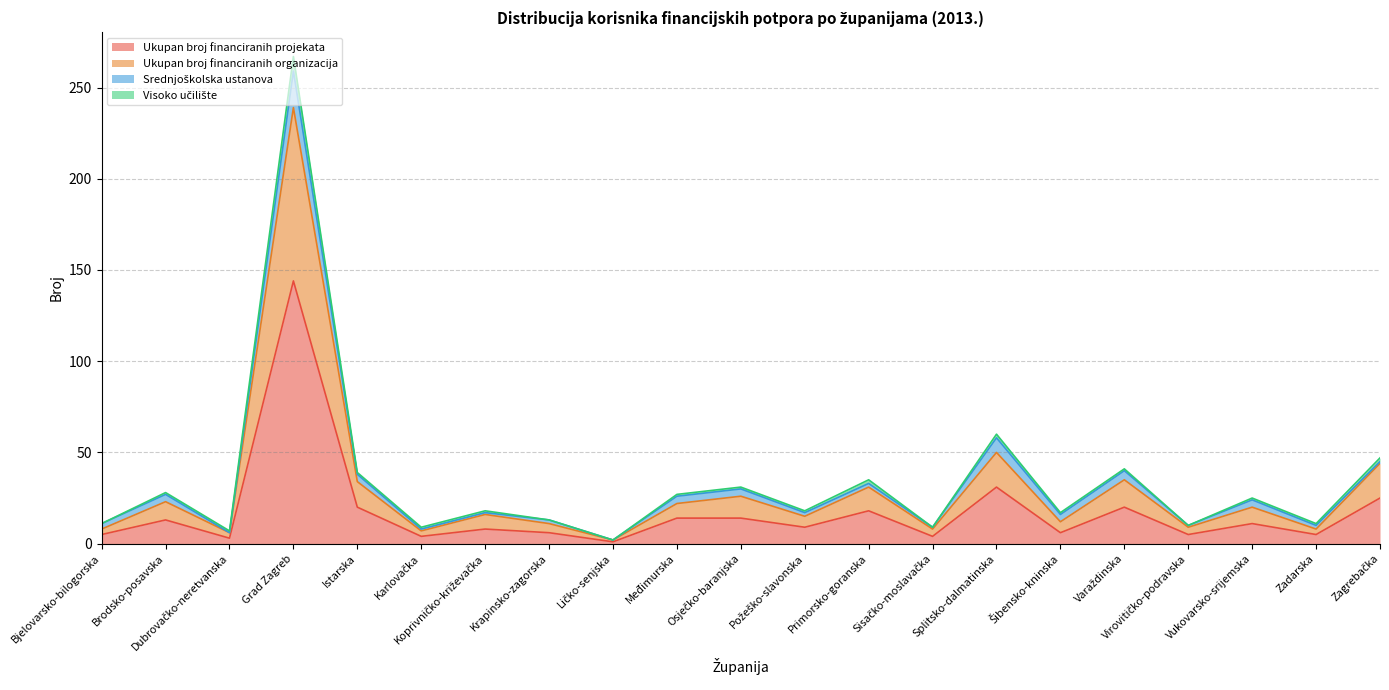

What is the maximum value for Ukupan broj financiranih projekata?

144